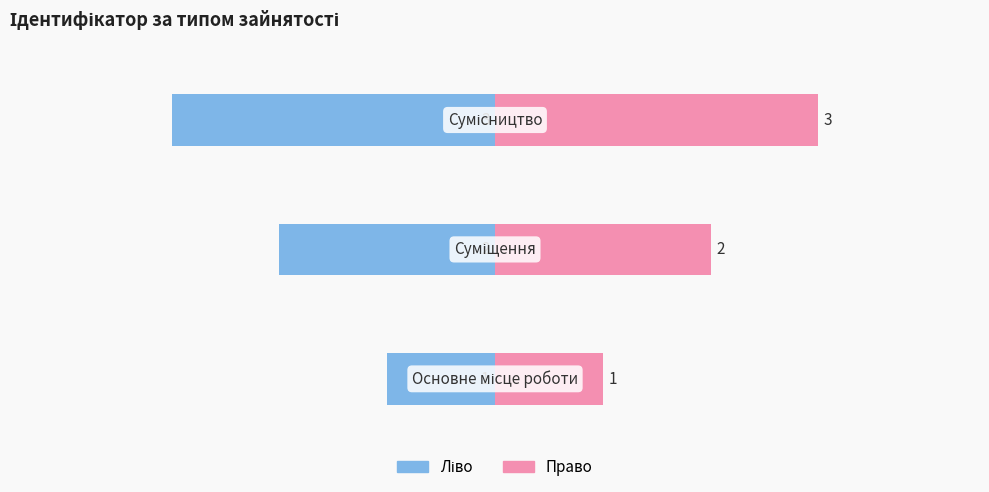

Does the chart contain any negative values?

Yes